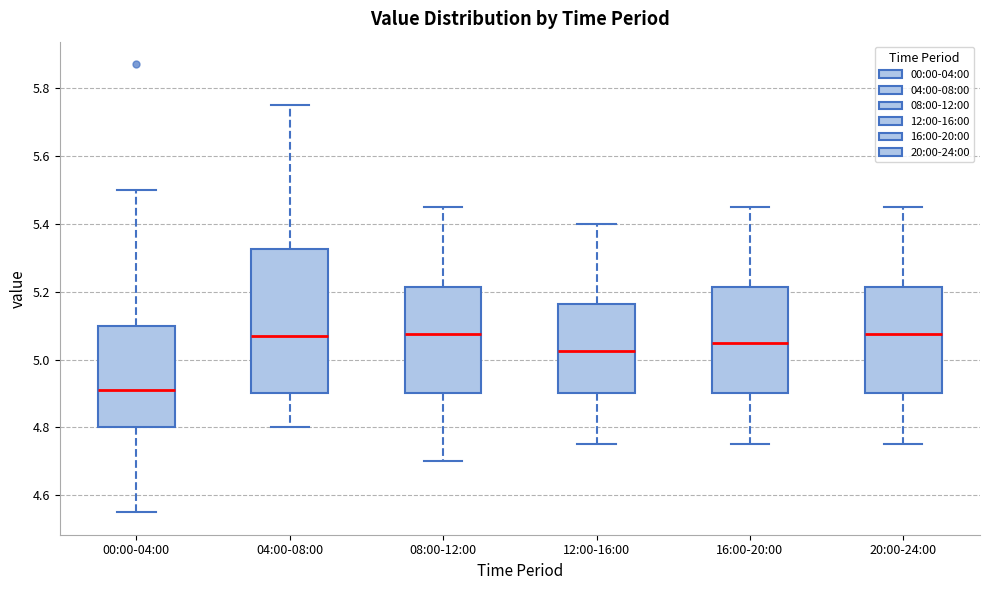

Which box's median line is the lowest?

00:00-04:00